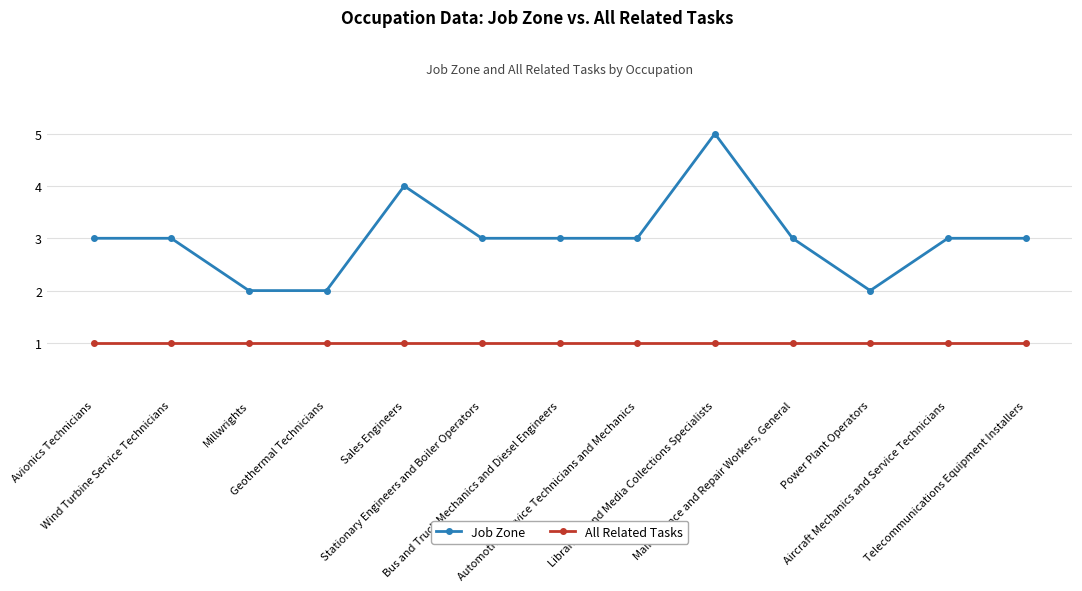

Which series has the largest total across all categories?

Job Zone